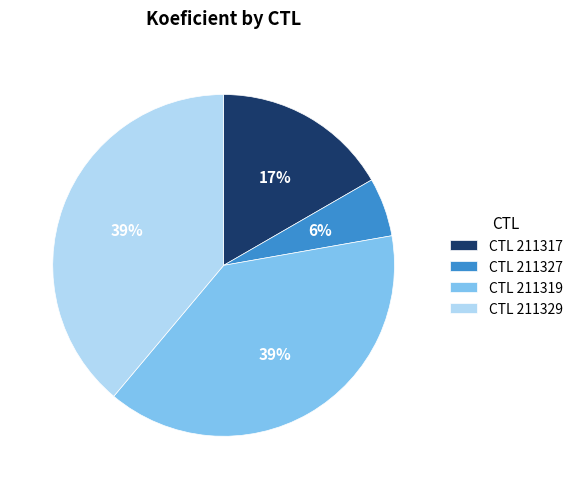

Between CTL 211327 and CTL 211329, which is larger?

CTL 211329